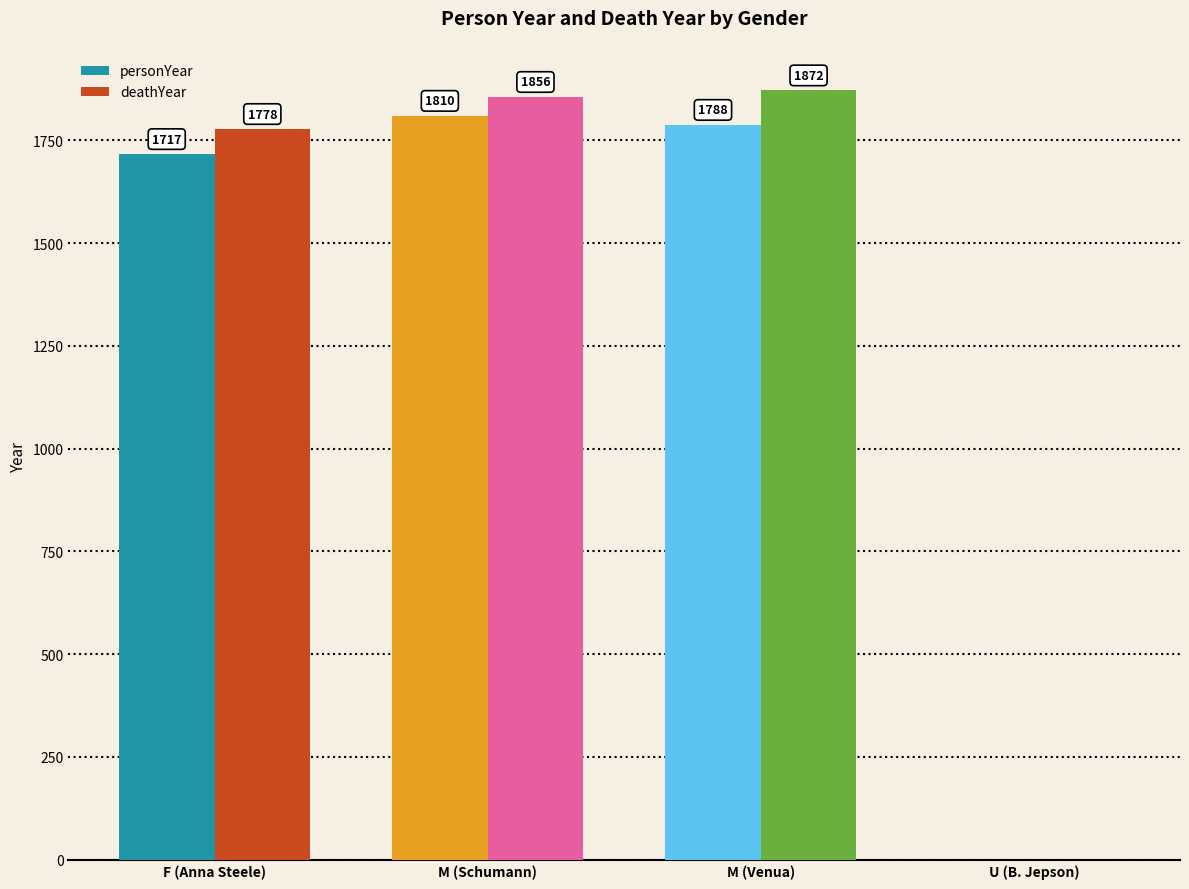

The value of personYear at M (Schumann) is 794. True or false?

False